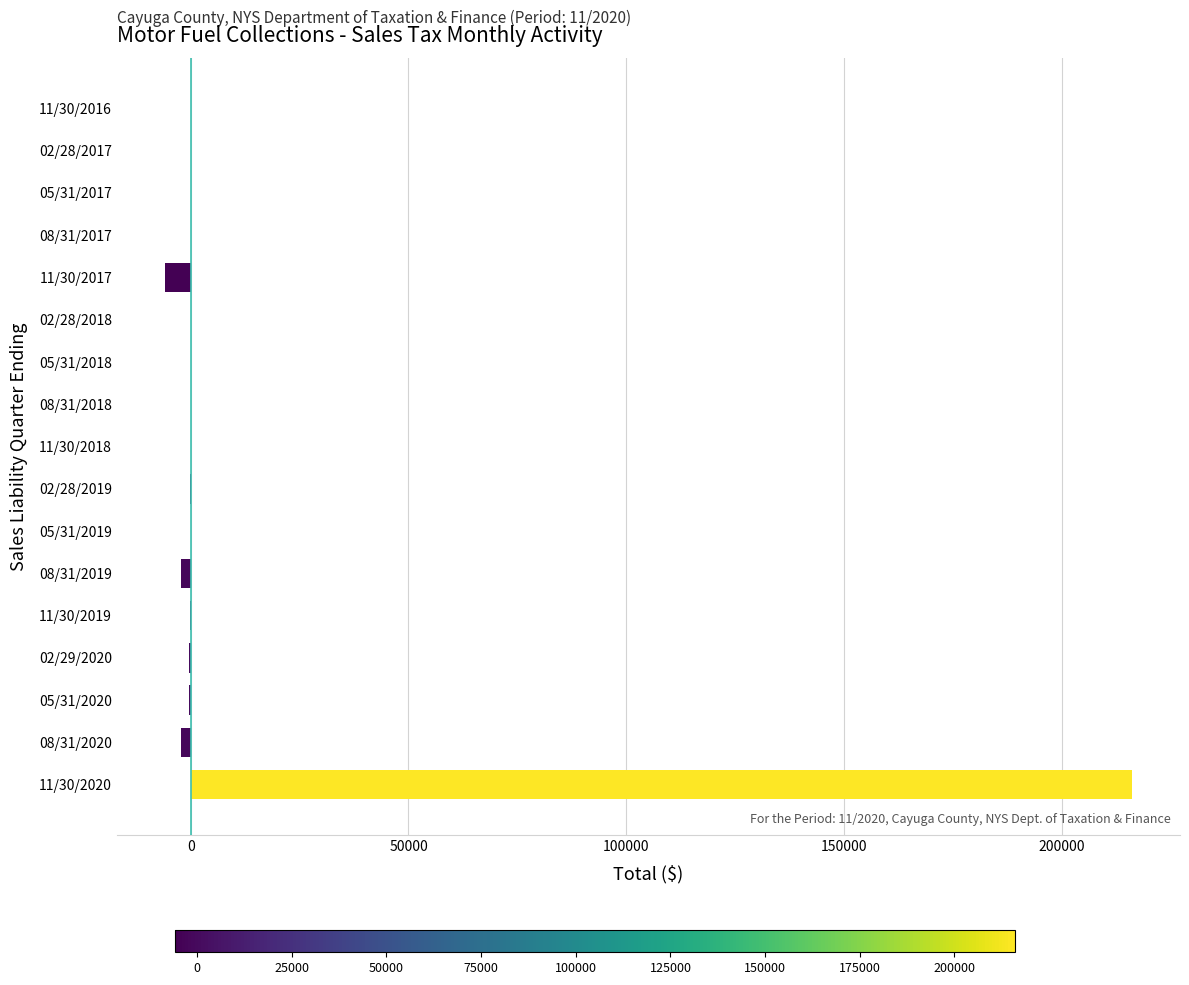

How many categories are shown in the chart?

17